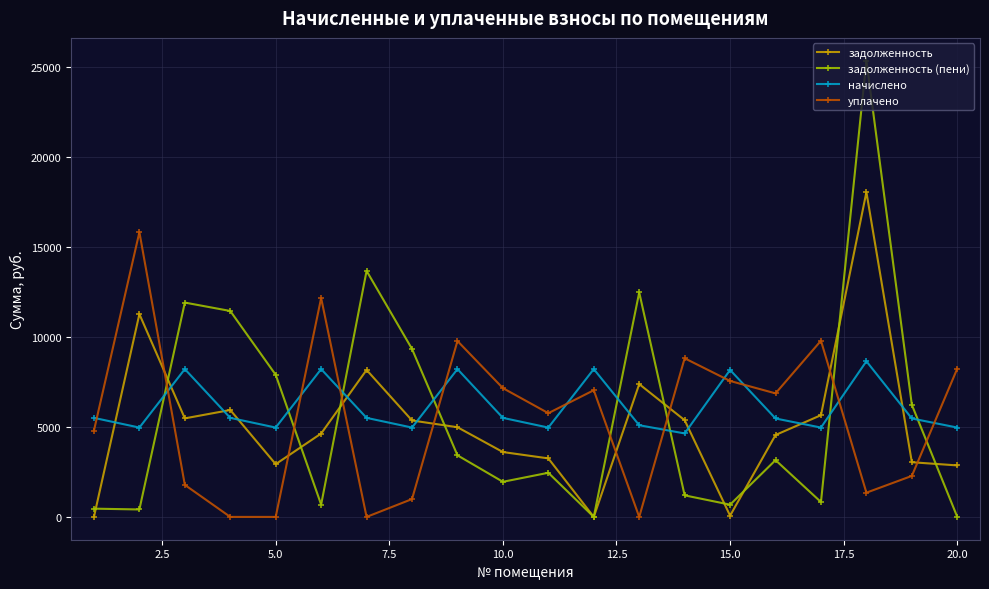

What is the difference between the second highest and minimum values in the начислено series?

3572.0